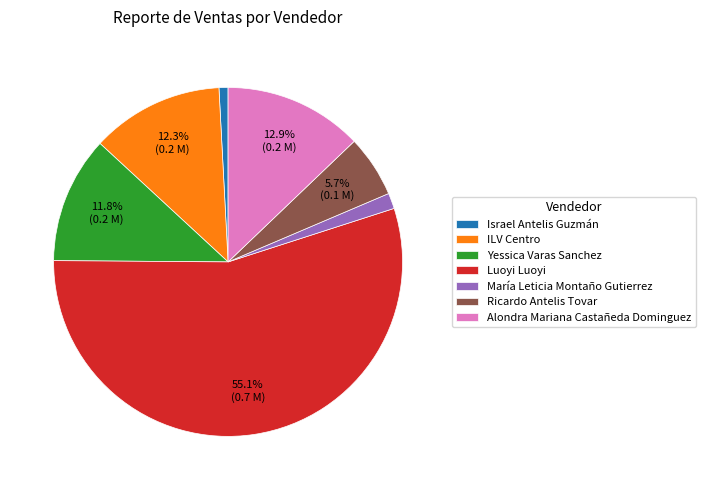

Does Luoyi Luoyi represent more than half of the total?

Yes